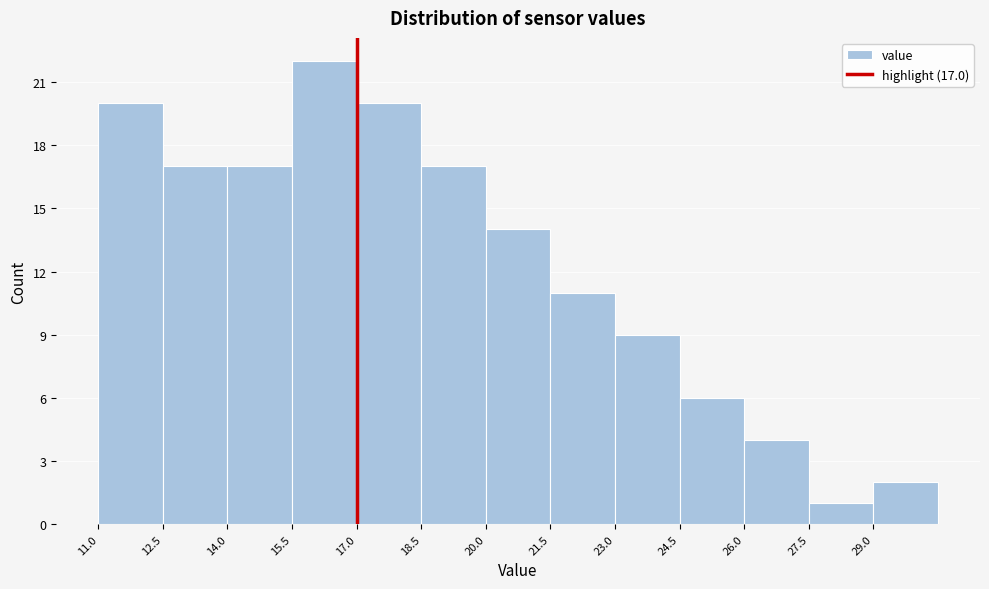

Over which range of the x-axis is the bar tallest?

15.5 to 17.0